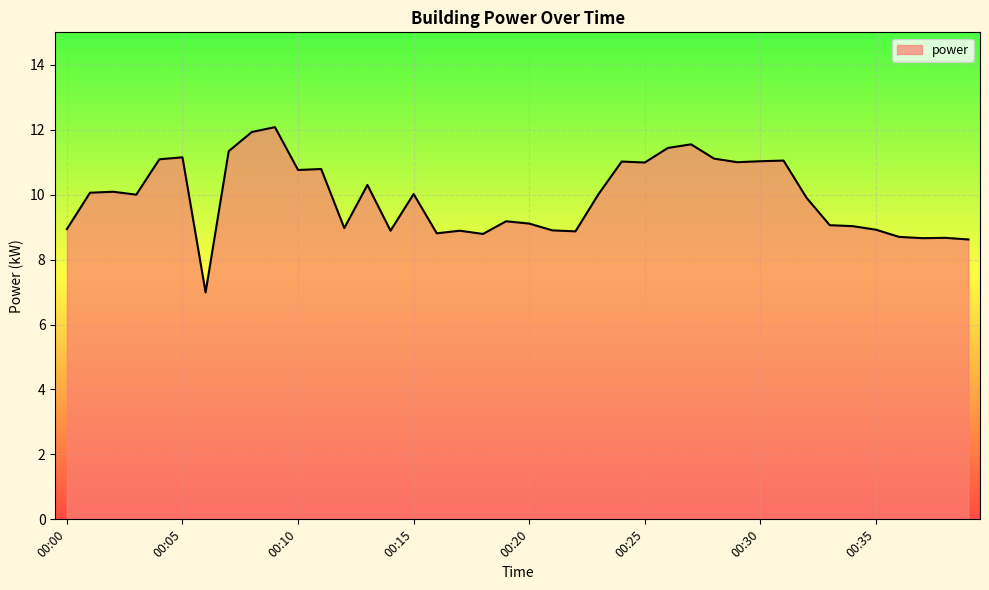

What is the maximum value shown in the chart?

12.1